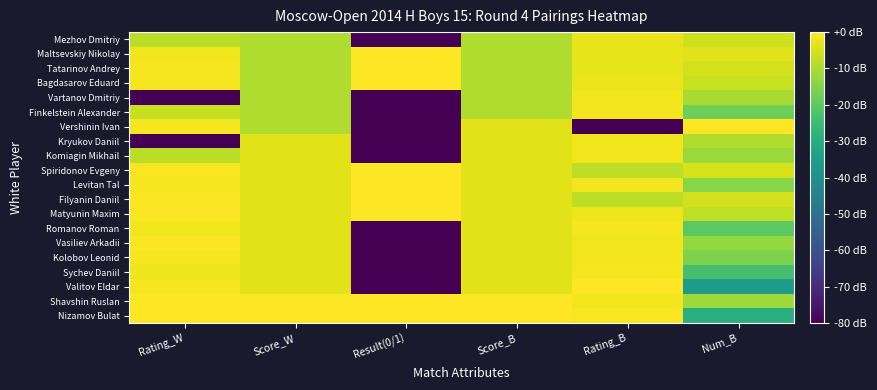

How many data points does each series have?

6